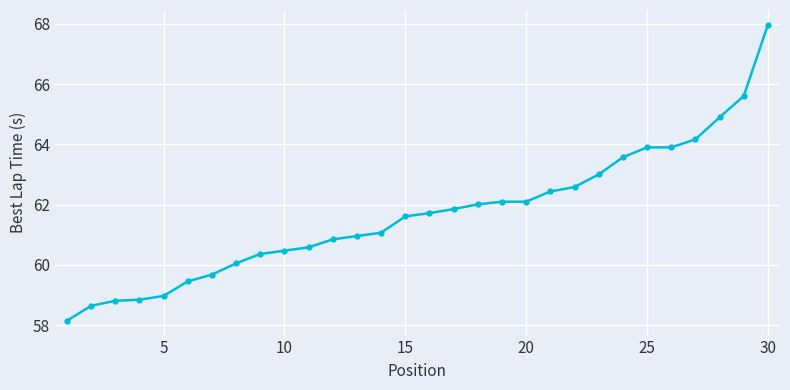

What is the maximum value shown in the chart?

68.0